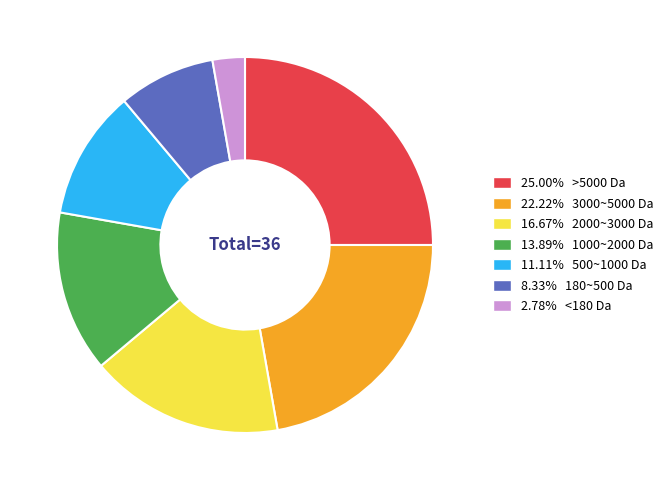

Is there any slice that represents more than half of the pie?

No